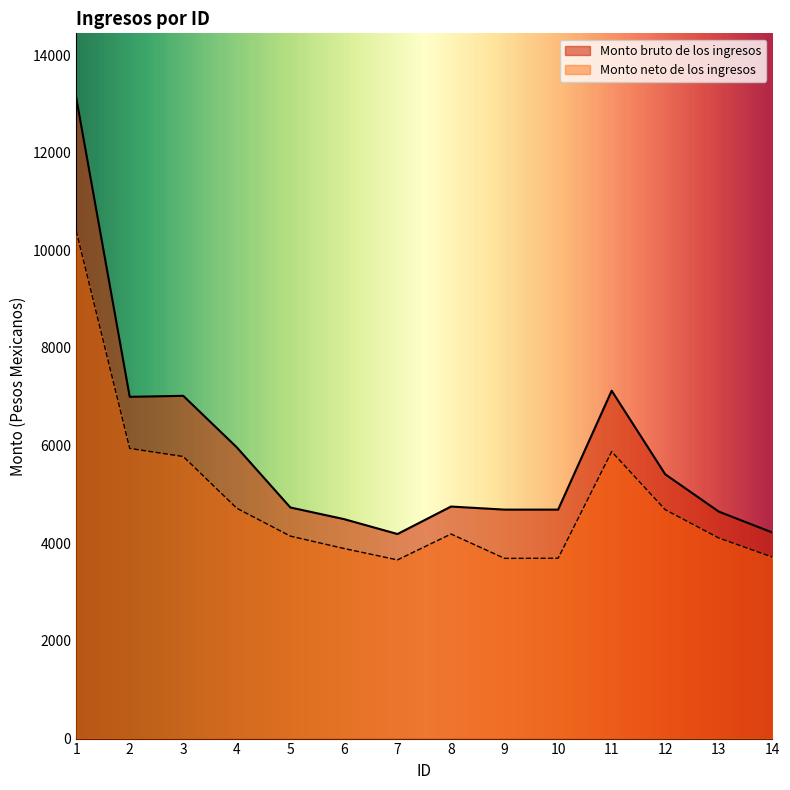

Which series changed the most between 6 and 13?

Monto neto de los ingresos